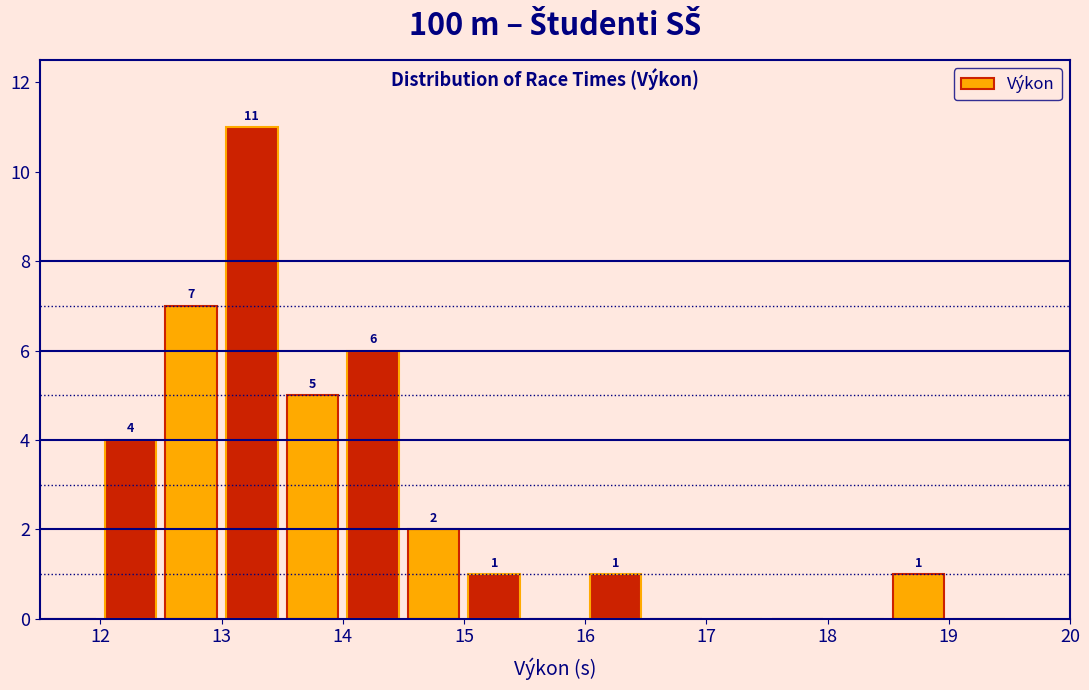

Which range on the x-axis has the tallest bar?

13.0 to 13.5